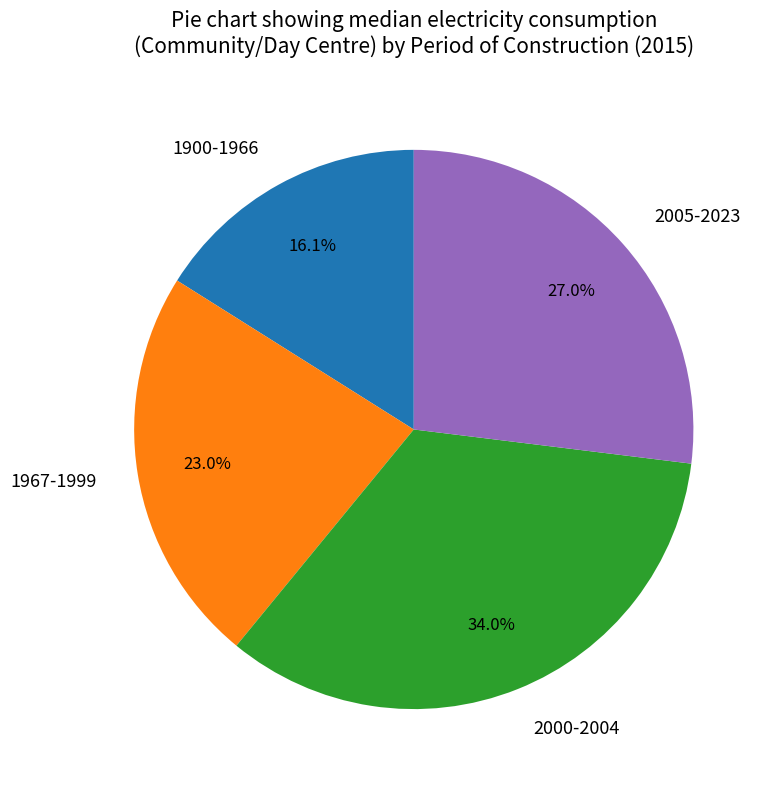

The 1900-1966 slice represents 16% of the pie. True or false?

True